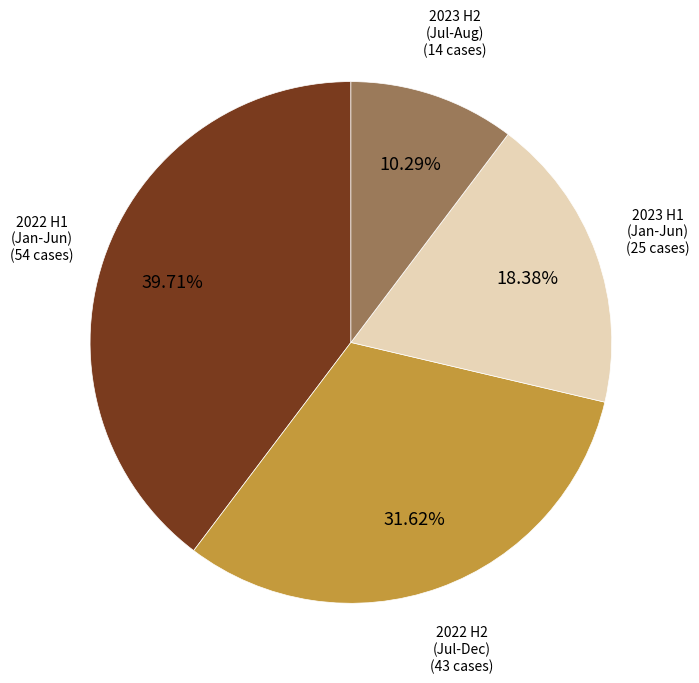

Is there any slice that represents more than half of the pie?

No